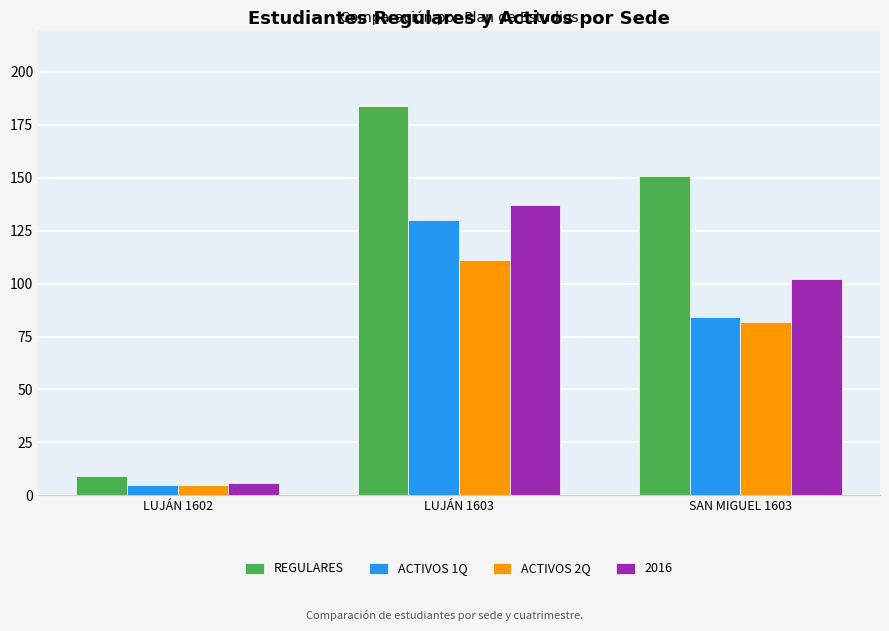

What is the difference between the REGULARES values at LUJÁN 1602 and LUJÁN 1603?

175